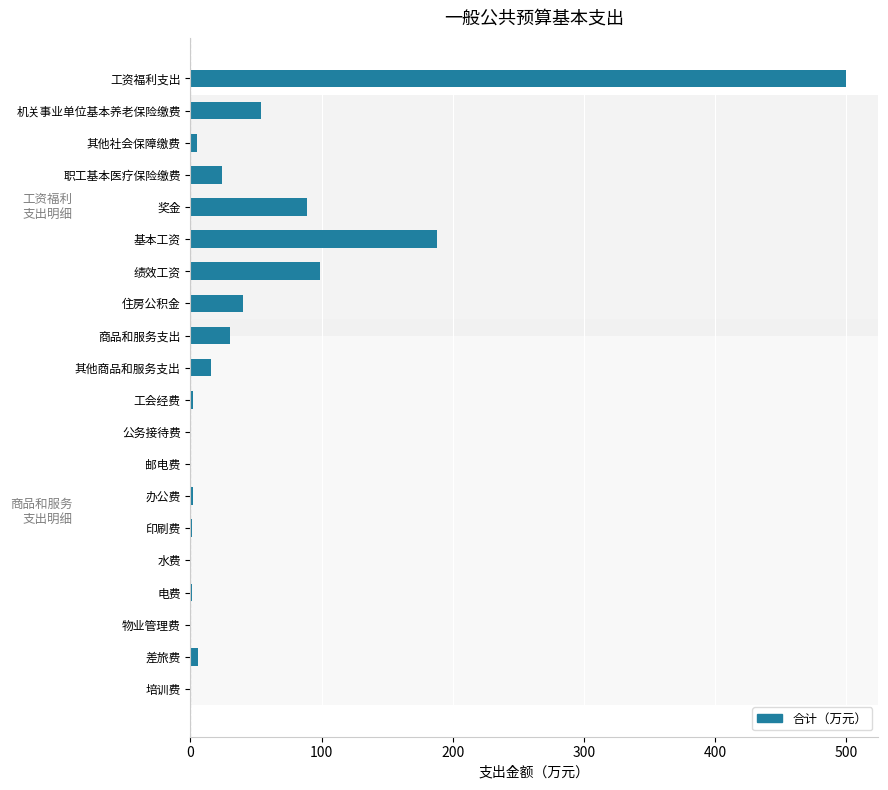

Is it true that the value at 工资福利支出 is 499.3?

True